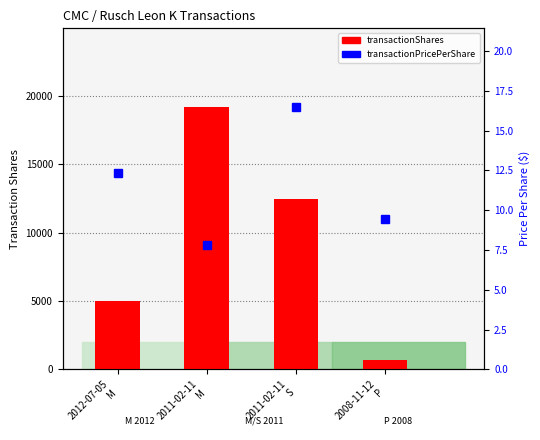

How many values in the transactionPricePerShare series are below 12?

2